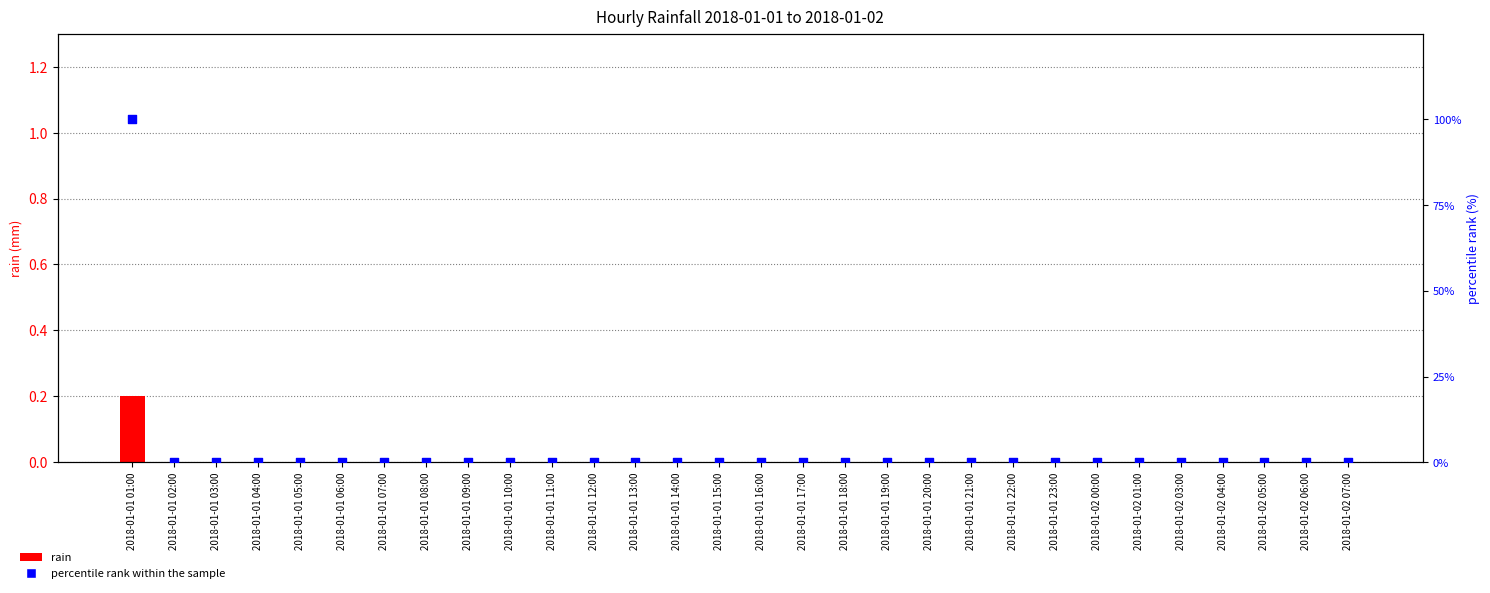

At which category is the sum across all series the highest?

2018-01-01 01:00